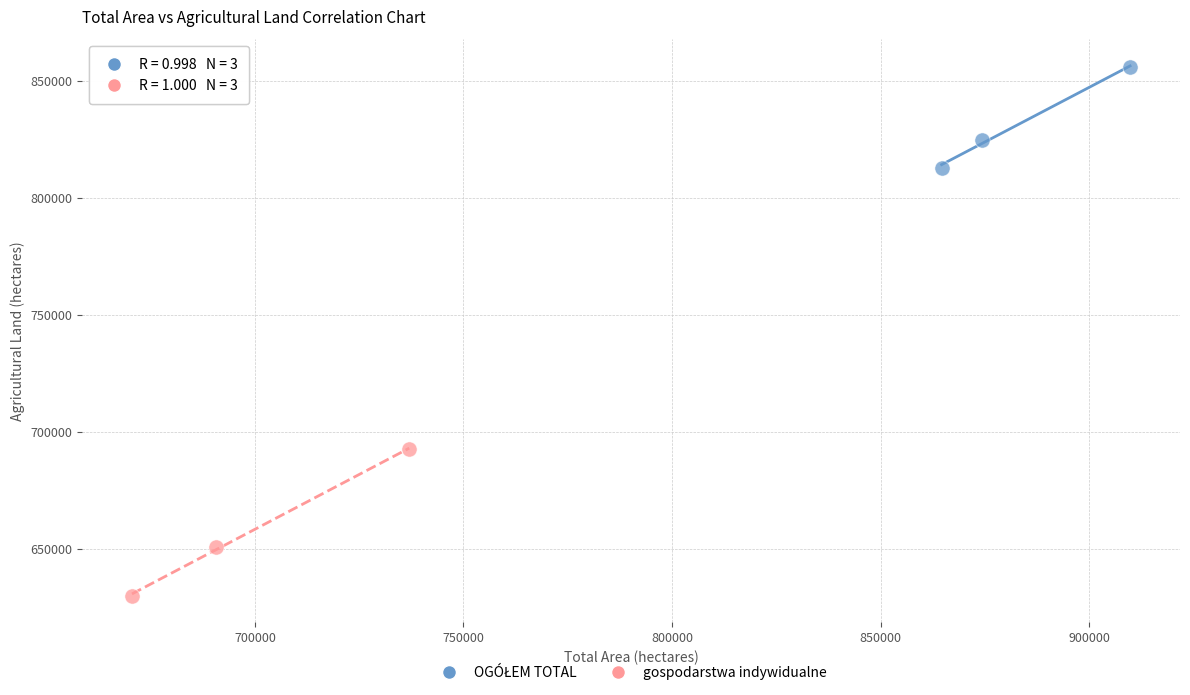

Which series has the widest spread of Y values?

gospodarstwa indywidualne